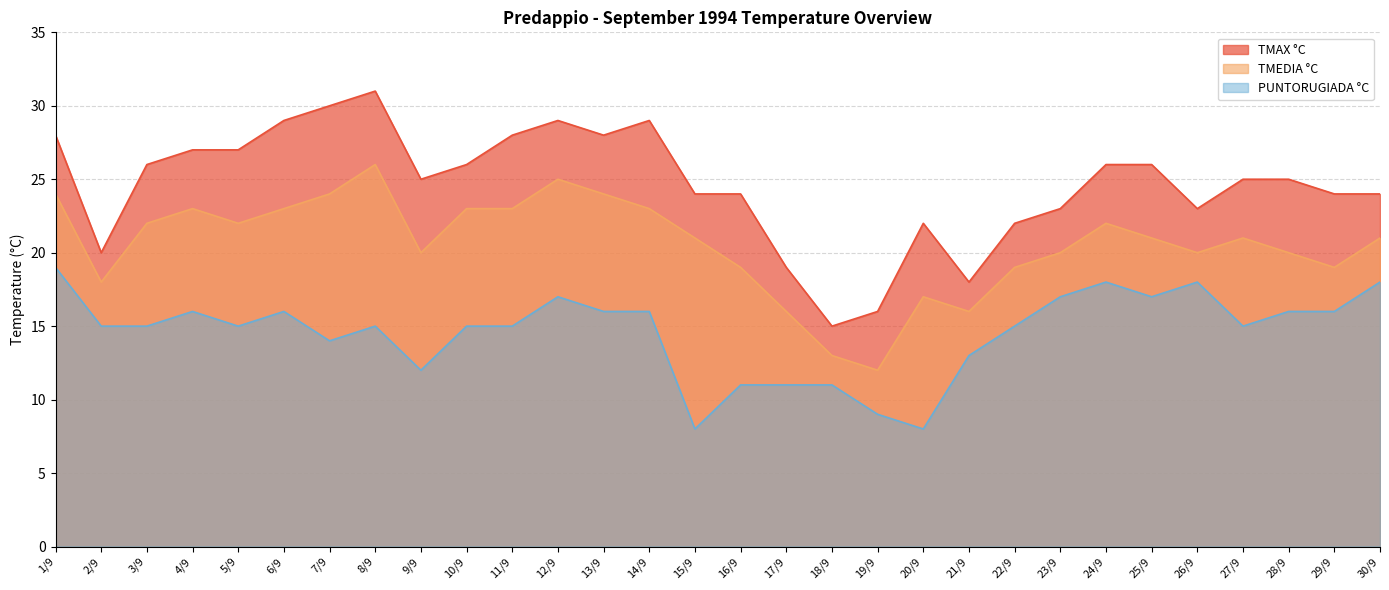

Reading right to left, transcribe all the data shown in this chart.

TMAX °C: 30/9=24	29/9=24	28/9=25	27/9=25	26/9=23	25/9=26	24/9=26	23/9=23	22/9=22	21/9=18	20/9=22	19/9=16	18/9=15	17/9=19	16/9=24	15/9=24	14/9=29	13/9=28	12/9=29	11/9=28	10/9=26	9/9=25	8/9=31	7/9=30	6/9=29	5/9=27	4/9=27	3/9=26	2/9=20	1/9=28
TMEDIA °C: 30/9=21	29/9=19	28/9=20	27/9=21	26/9=20	25/9=21	24/9=22	23/9=20	22/9=19	21/9=16	20/9=17	19/9=12	18/9=13	17/9=16	16/9=19	15/9=21	14/9=23	13/9=24	12/9=25	11/9=23	10/9=23	9/9=20	8/9=26	7/9=24	6/9=23	5/9=22	4/9=23	3/9=22	2/9=18	1/9=24
PUNTORUGIADA °C: 30/9=18	29/9=16	28/9=16	27/9=15	26/9=18	25/9=17	24/9=18	23/9=17	22/9=15	21/9=13	20/9=8	19/9=9	18/9=11	17/9=11	16/9=11	15/9=8	14/9=16	13/9=16	12/9=17	11/9=15	10/9=15	9/9=12	8/9=15	7/9=14	6/9=16	5/9=15	4/9=16	3/9=15	2/9=15	1/9=19